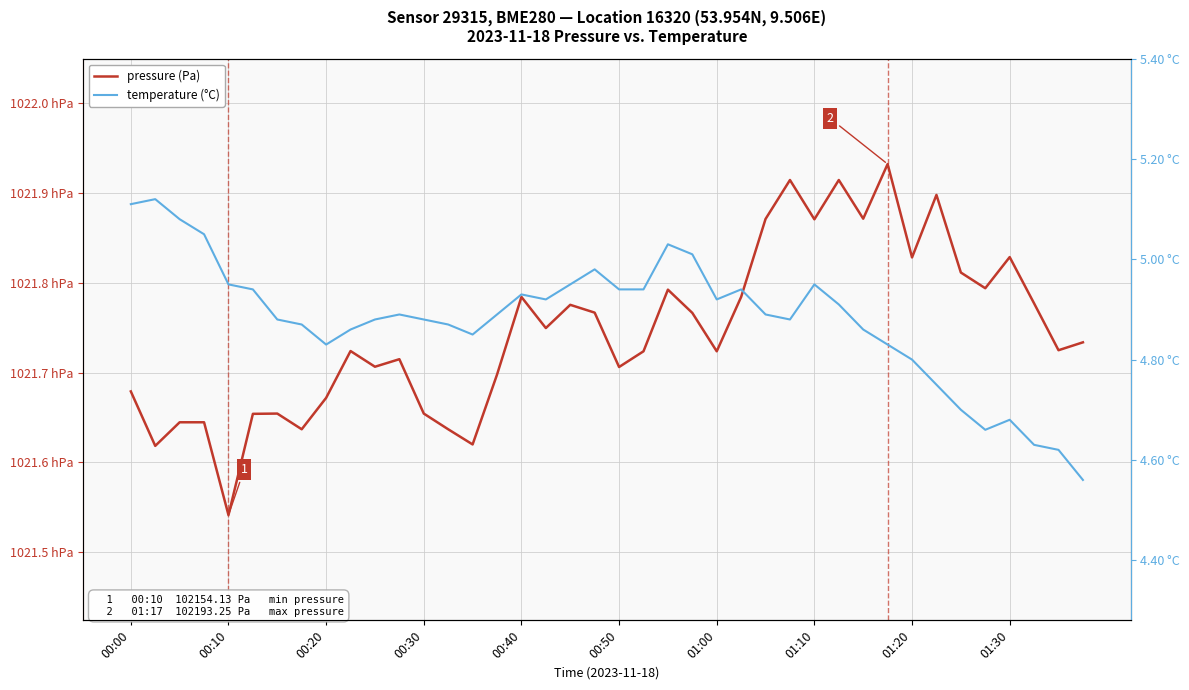

True or false: temperature (°C) has more than 2 points higher than both neighbors.

True